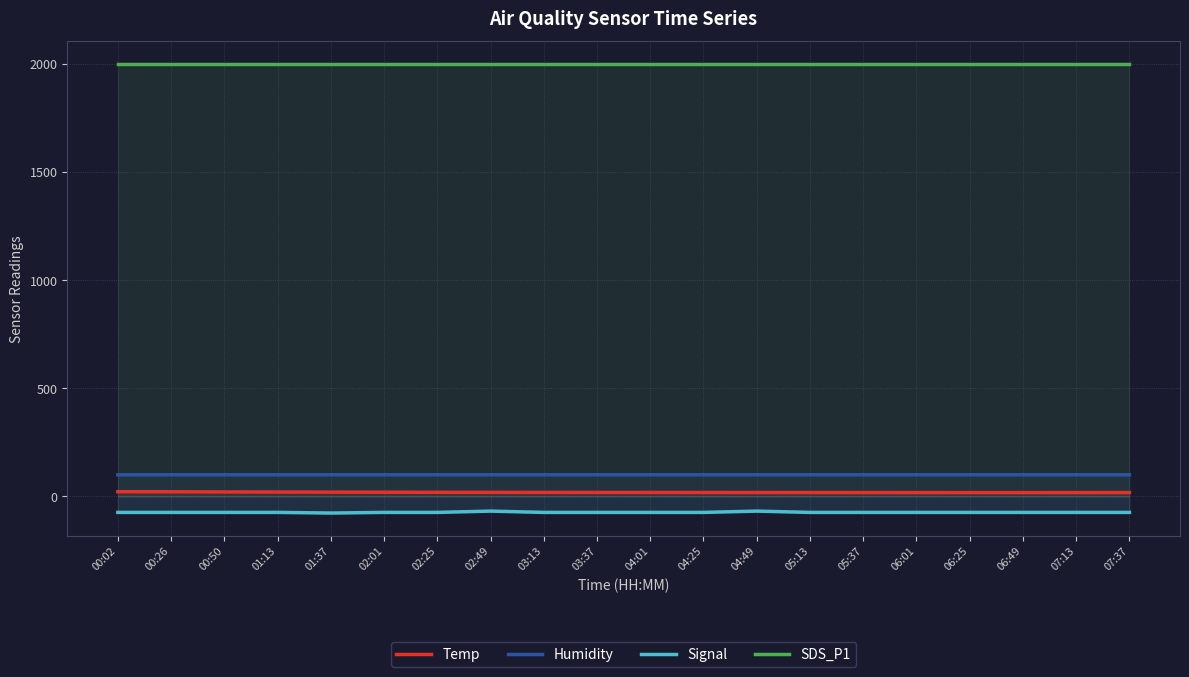

At how many categories does at least one series exceed 798?

20